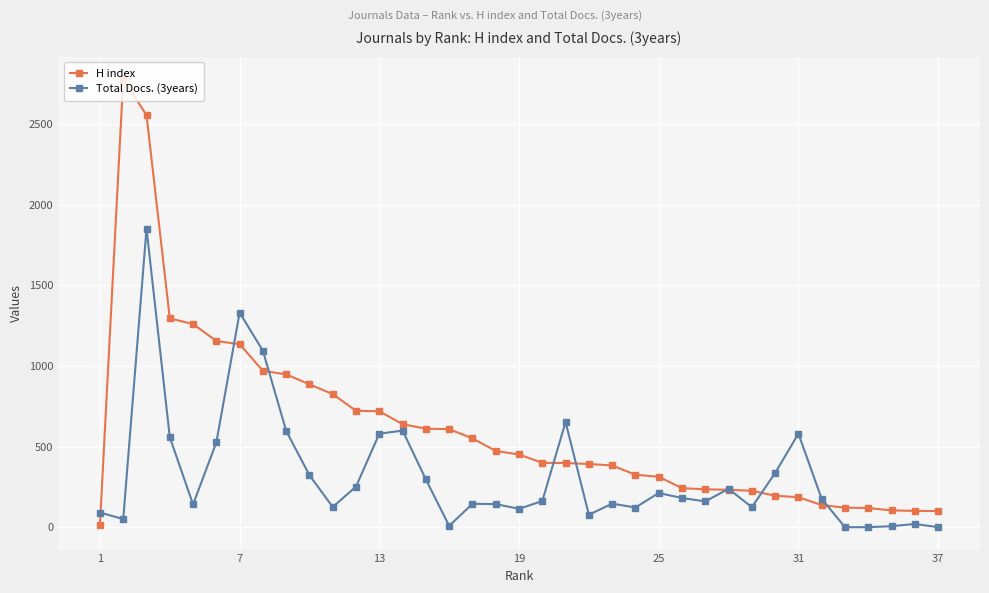

Rank the series by their average value, from lowest to highest.

Total Docs. (3years), H index